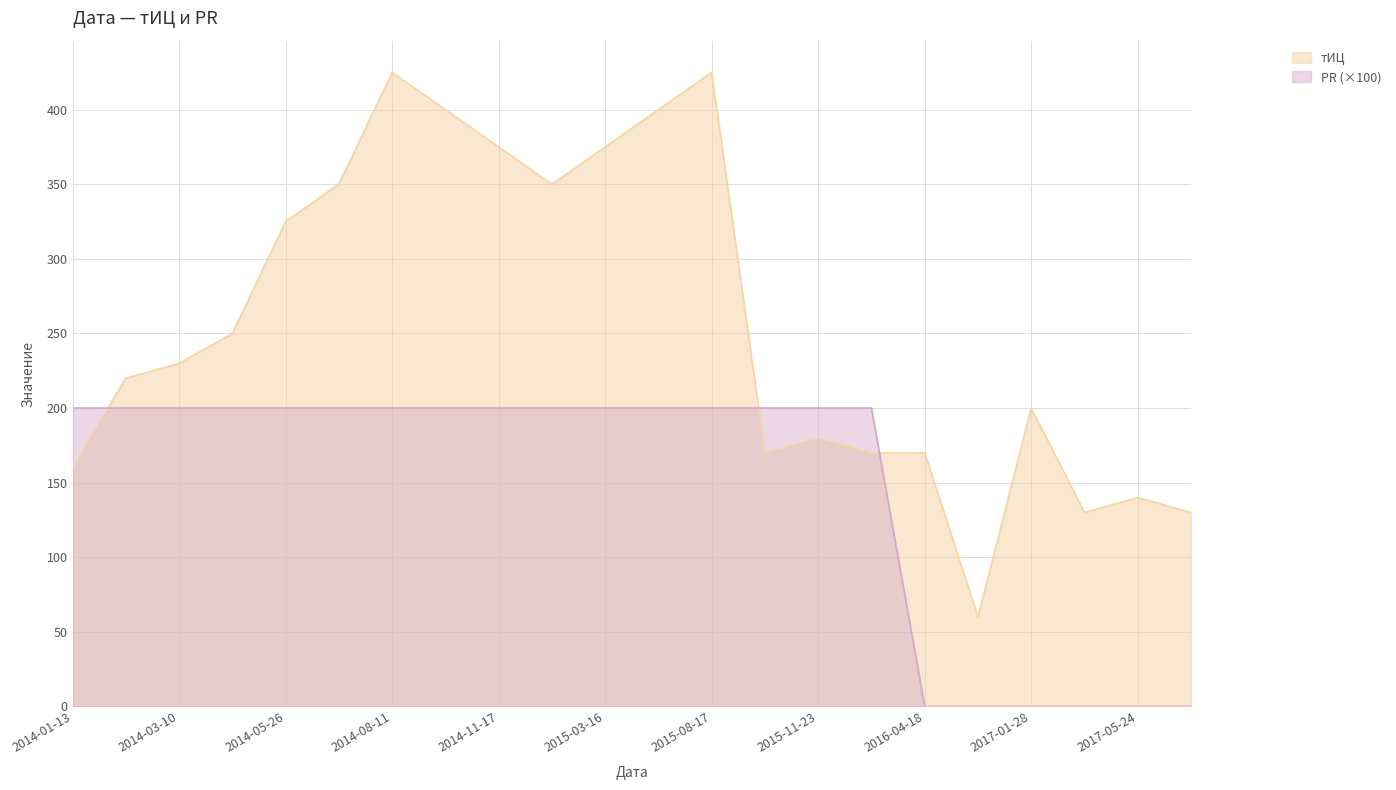

How many intersections are there between тИЦ and PR?

3